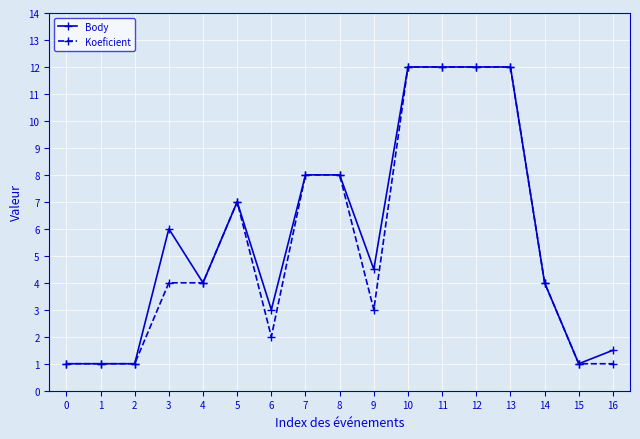

What is the total value across all series at 2?

2.0